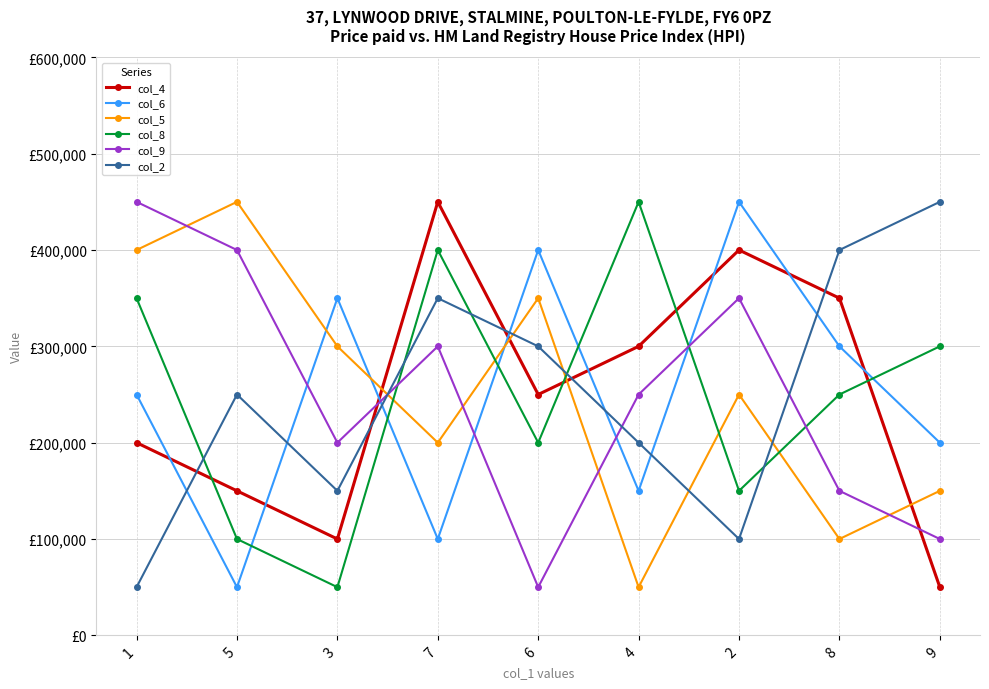

What are all the series names shown in the legend?

col_4, col_6, col_5, col_8, col_9, col_2